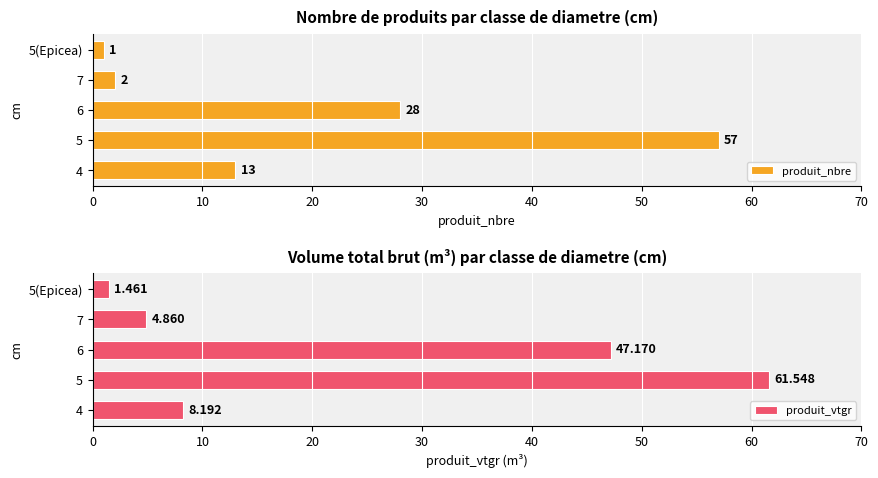

The value of produit_nbre at 4 is 13. True or false?

True